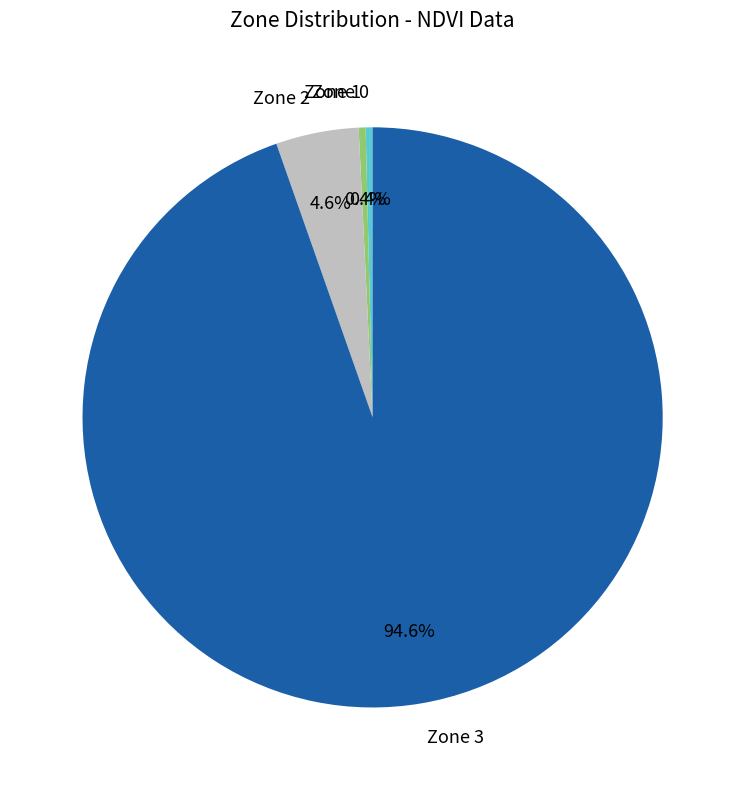

Approximately how many times larger is the value at Zone 2 compared to Zone 1?

12.0